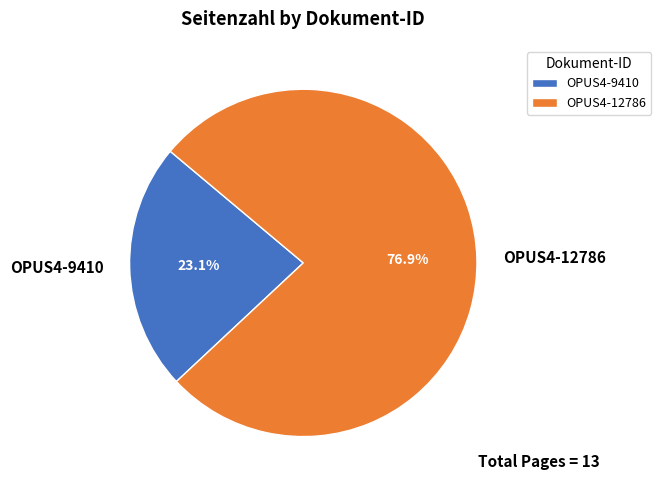

What is the total percentage of OPUS4-12786 and OPUS4-9410?

100.0%